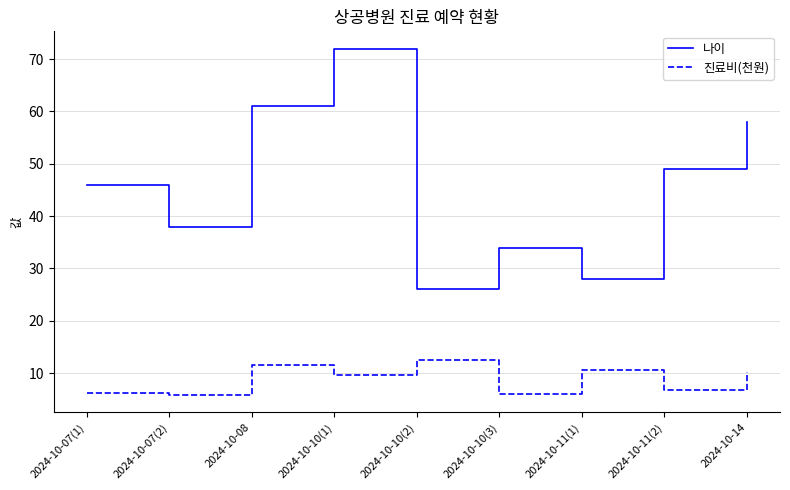

Is this an area chart (filled region under the line)?

No